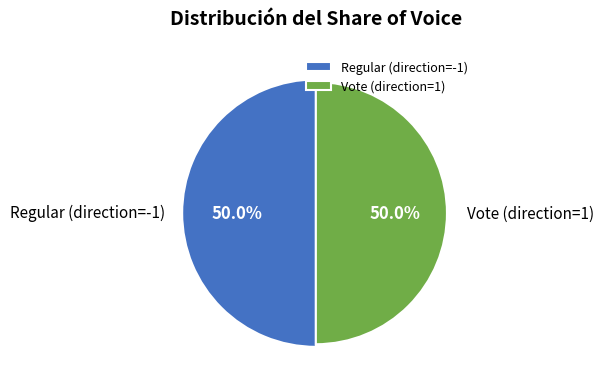

Between Regular (direction=-1) and Vote (direction=1), which is larger?

Regular (direction=-1)